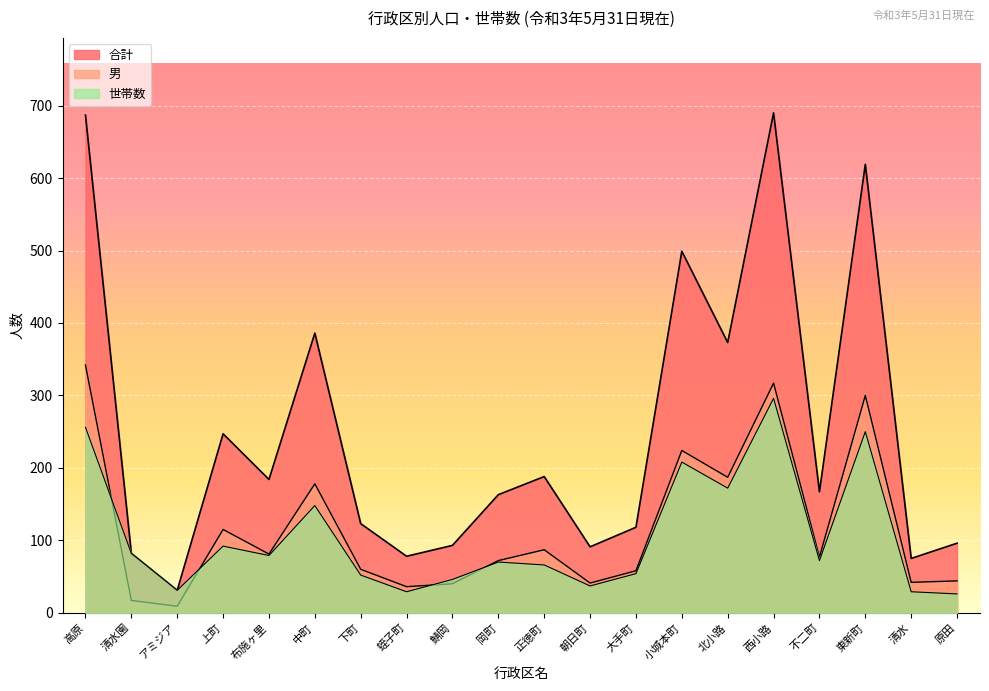

What are all the series names shown in the legend?

合計, 男, 世帯数